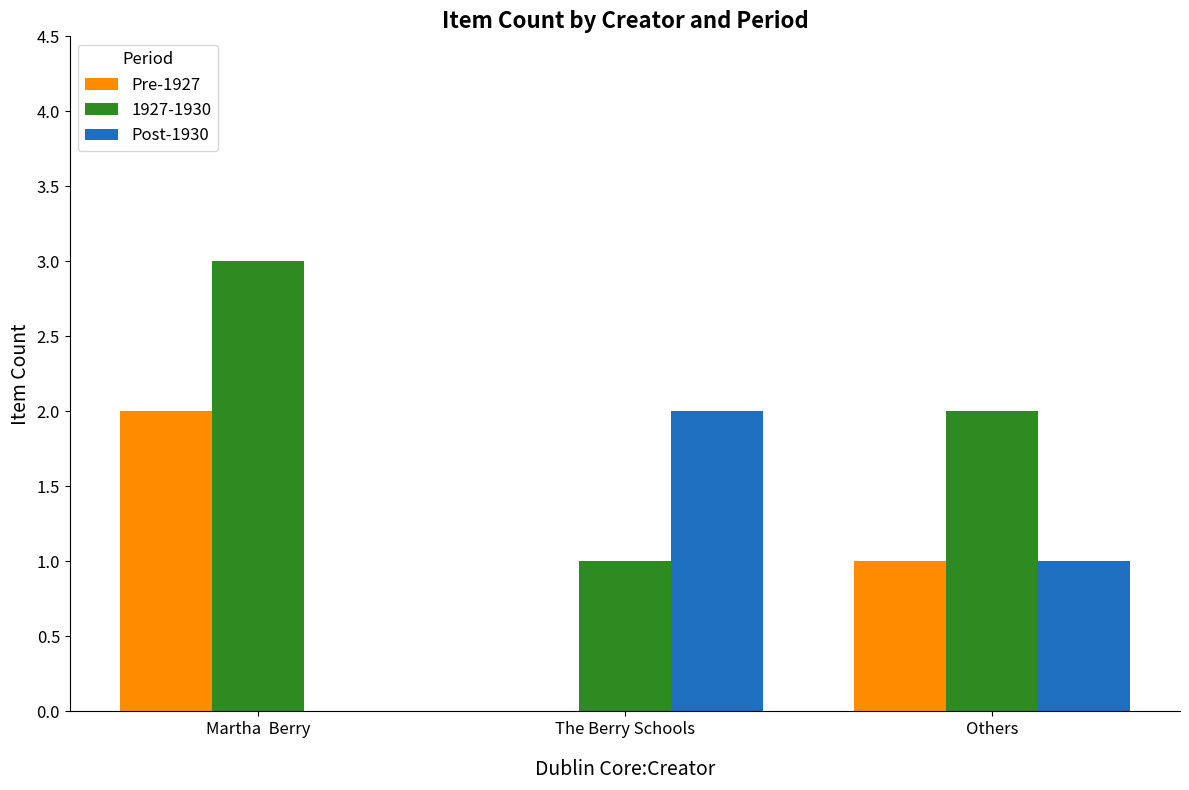

What is the greatest value displayed?

3